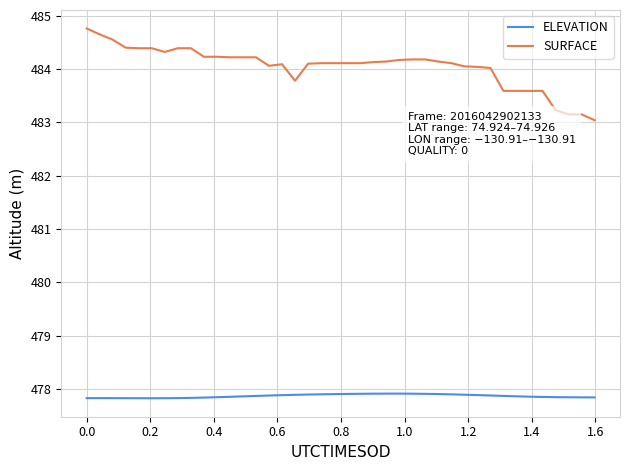

List the series in order of their overall mean, highest first.

SURFACE, ELEVATION